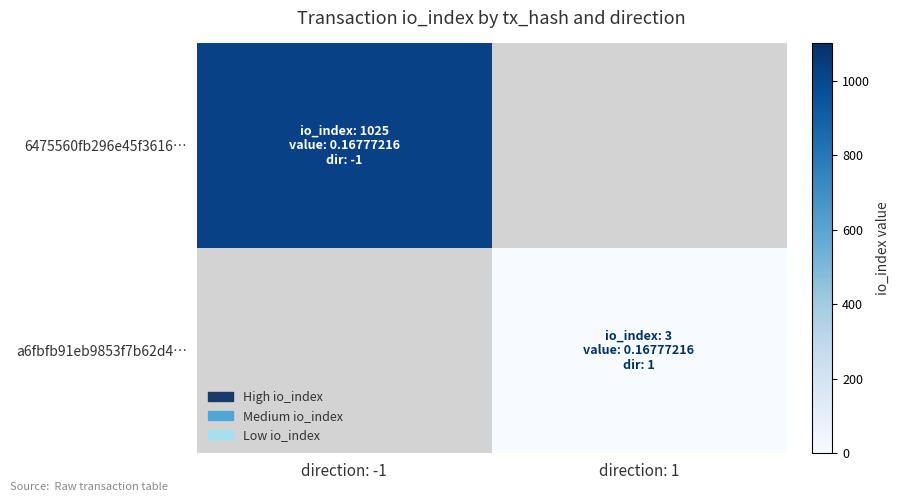

List the series in order of their peak value, highest first.

6475560fb296e45f3616…, a6fbfb91eb9853f7b62d4…